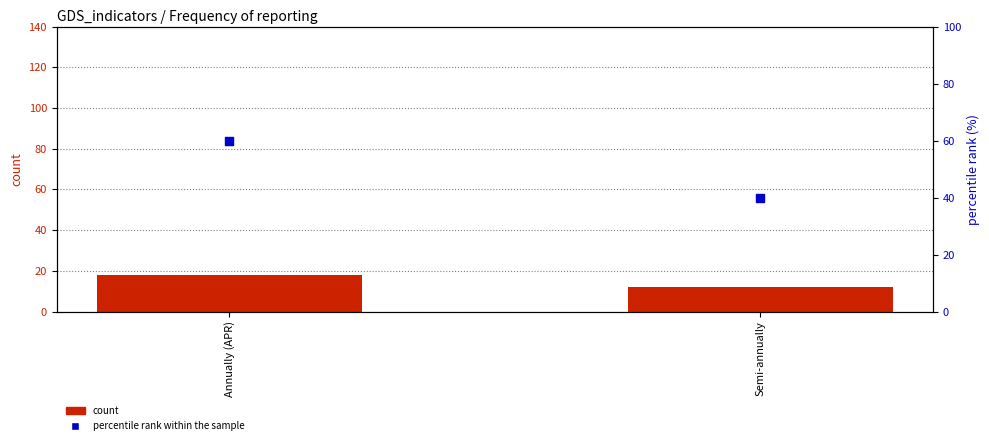

What is the total value across all series at Semi-annually?

52